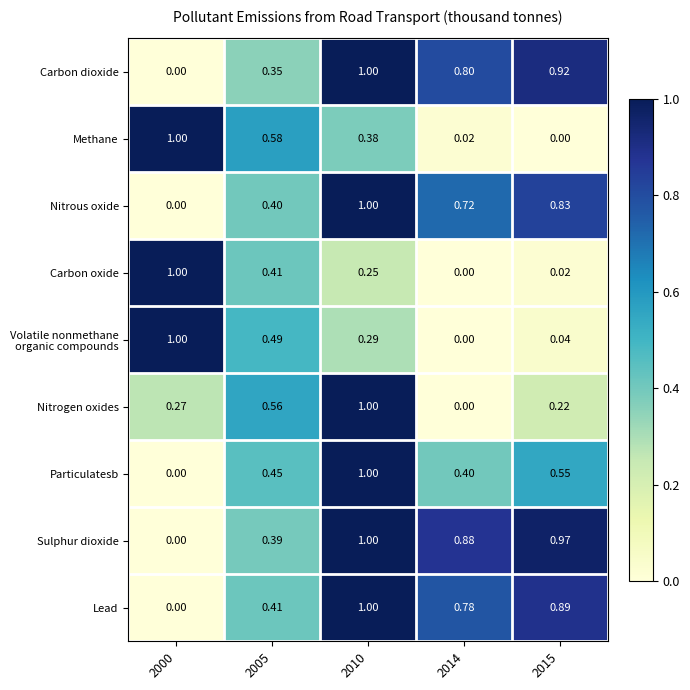

Which series changed the most between 2000 and 2015?

Methane